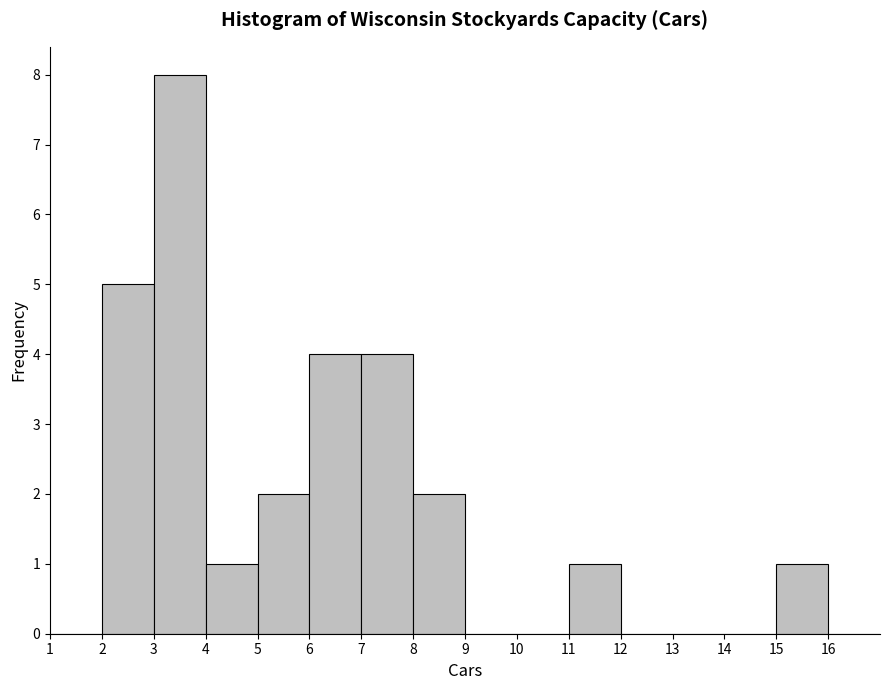

Over which range of the x-axis is the bar tallest?

3 to 4